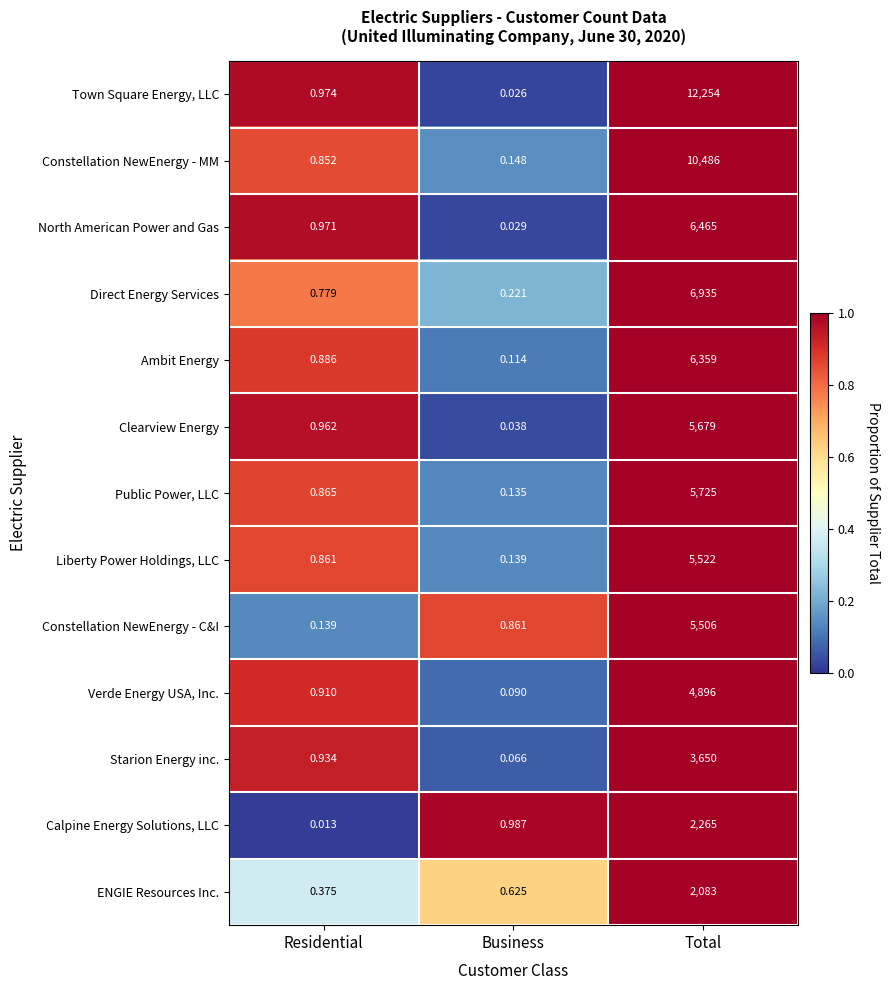

List the series in order of their peak value, highest first.

Town Square Energy, LLC, Constellation NewEnergy - MM, Direct Energy Services, North American Power and Gas, Ambit Energy, Public Power, LLC, Clearview Energy, Liberty Power Holdings, LLC, Constellation NewEnergy - C&I, Verde Energy USA, Inc., Starion Energy inc., Calpine Energy Solutions, LLC, ENGIE Resources Inc.